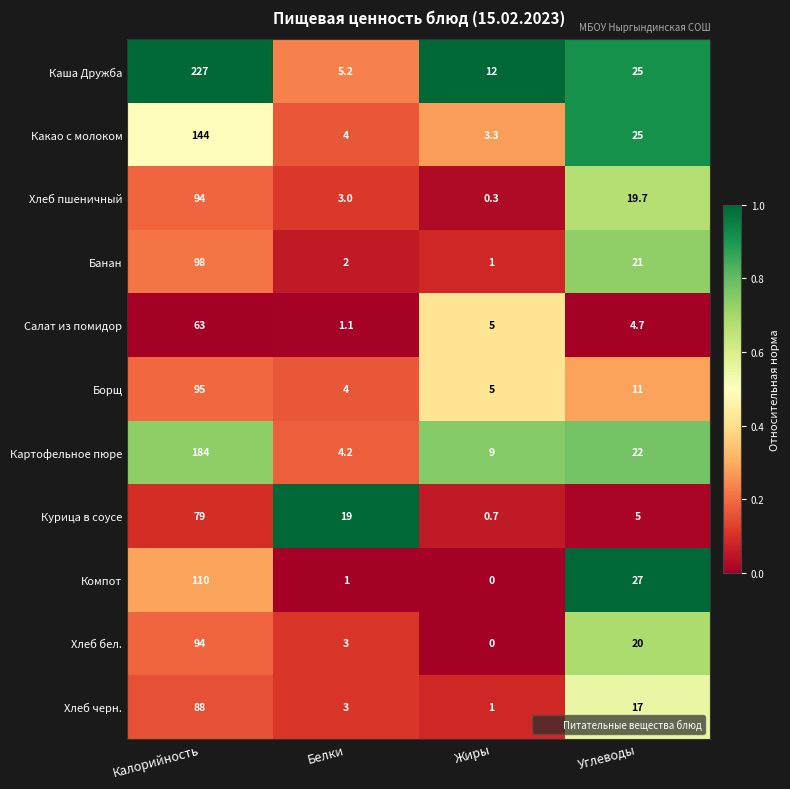

Which label corresponds to the smallest value in the chart?

Жиры